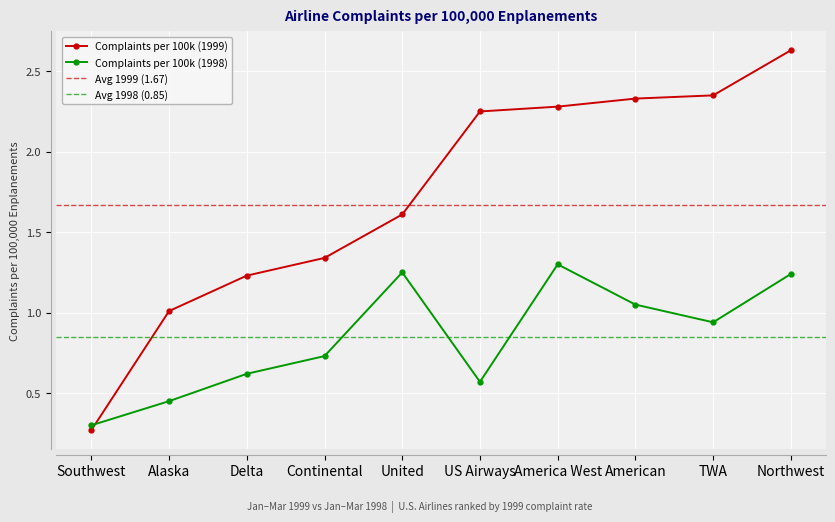

Between Delta and US Airways, which series saw the biggest shift?

Complaints per 100k (1999)